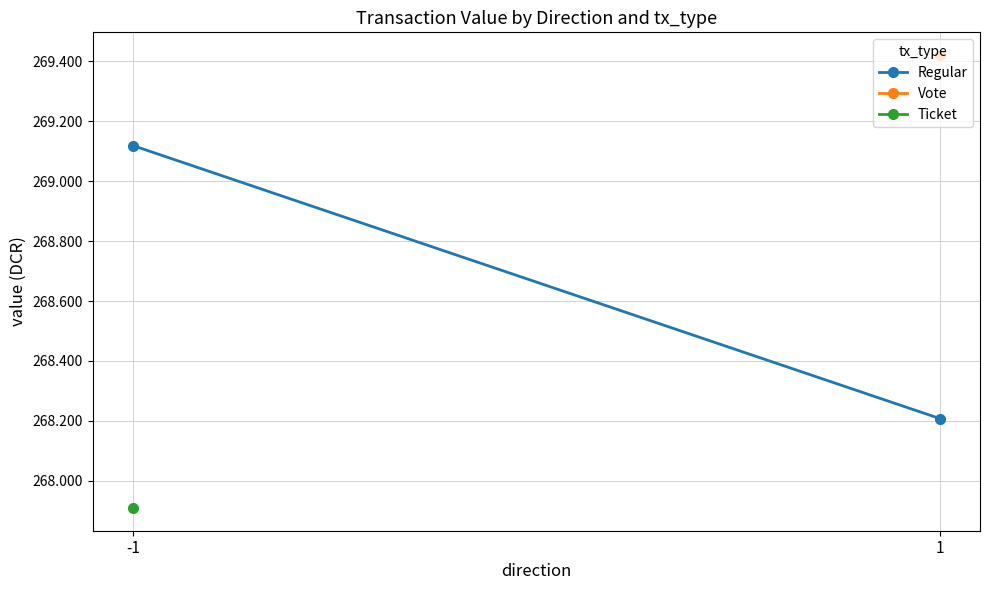

What is the difference between the maximum and minimum values?

0.9